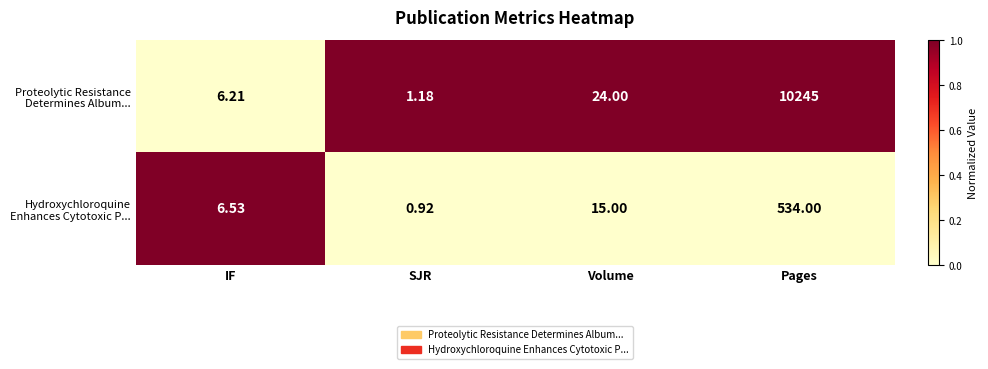

What is the total value across all series at SJR?

2.1